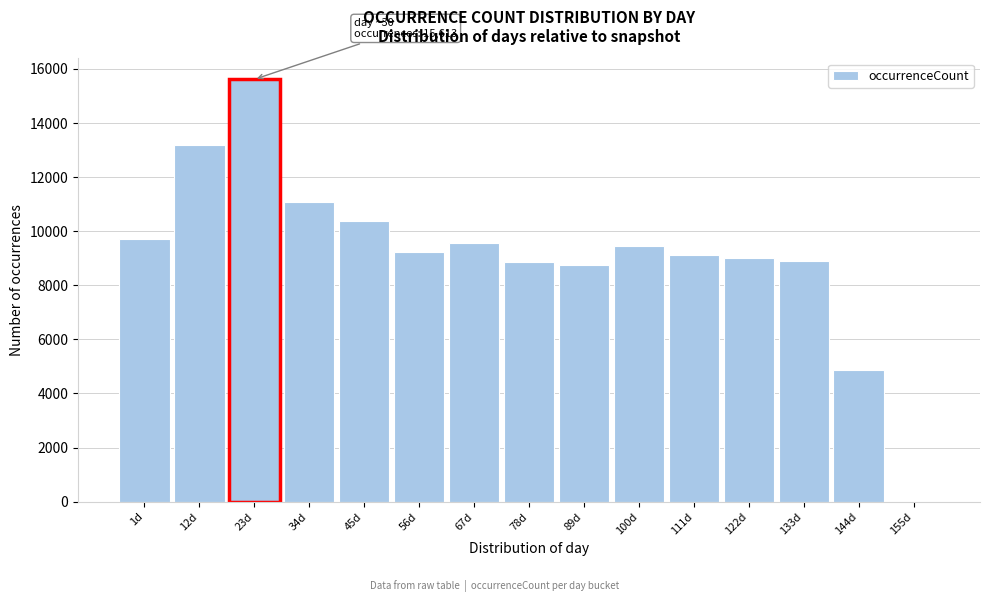

What is the maximum value shown in the chart?

15613